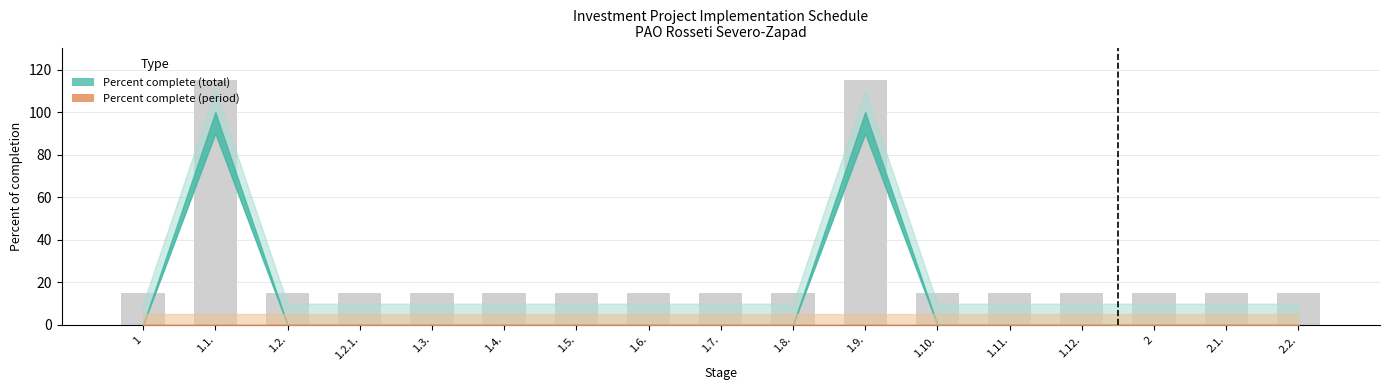

True or false: the data shows 15 at 1.

True